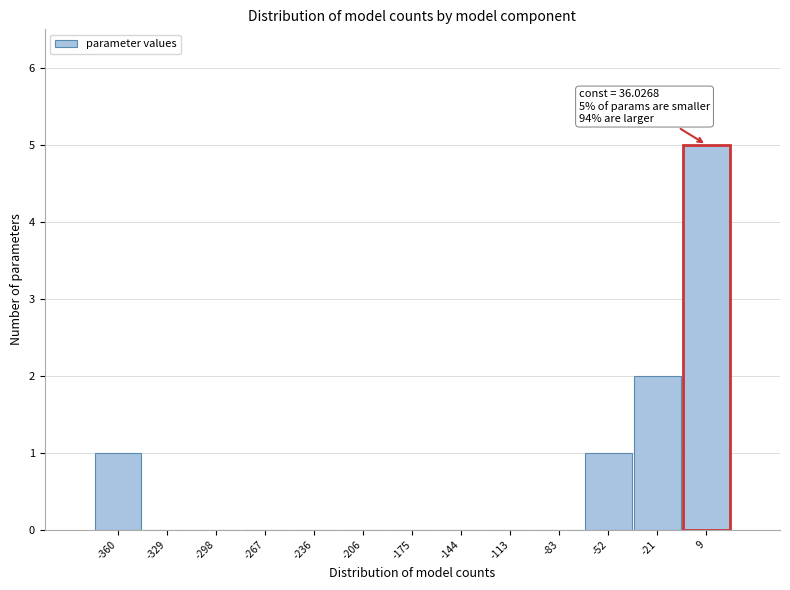

Reading left to right, extract all data points from this chart.

-360=1	-329=0	-298=0	-267=0	-236=0	-206=0	-175=0	-144=0	-113=0	-83=0	-52=1	-21=2	9=5